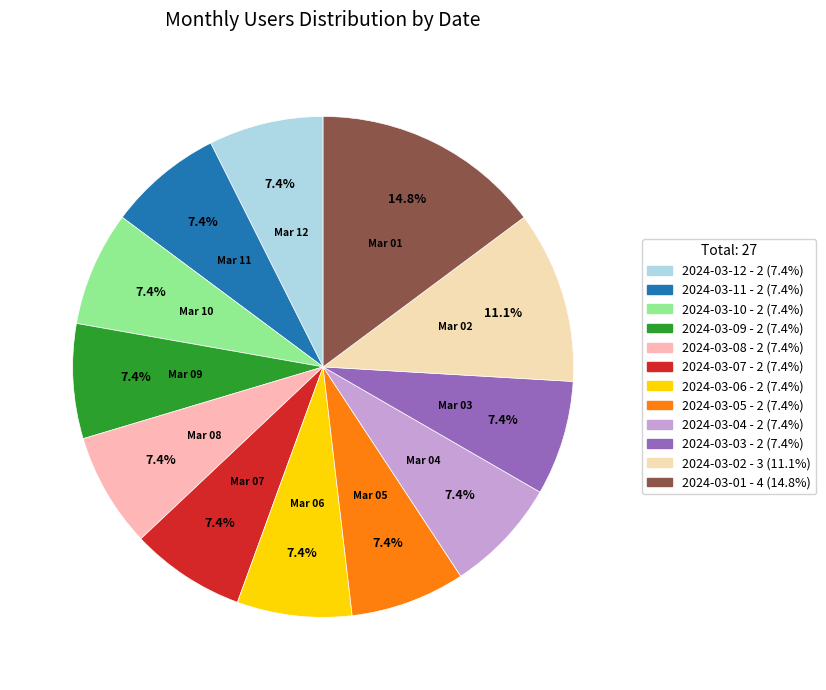

Is the sum of 2024-03-05 and 2024-03-04 greater than half?

No